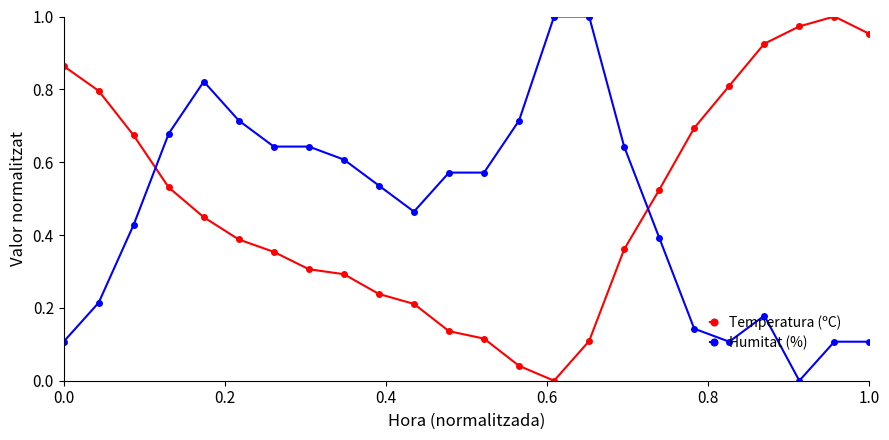

What is the sum of all Humitat (%) values?

11.4